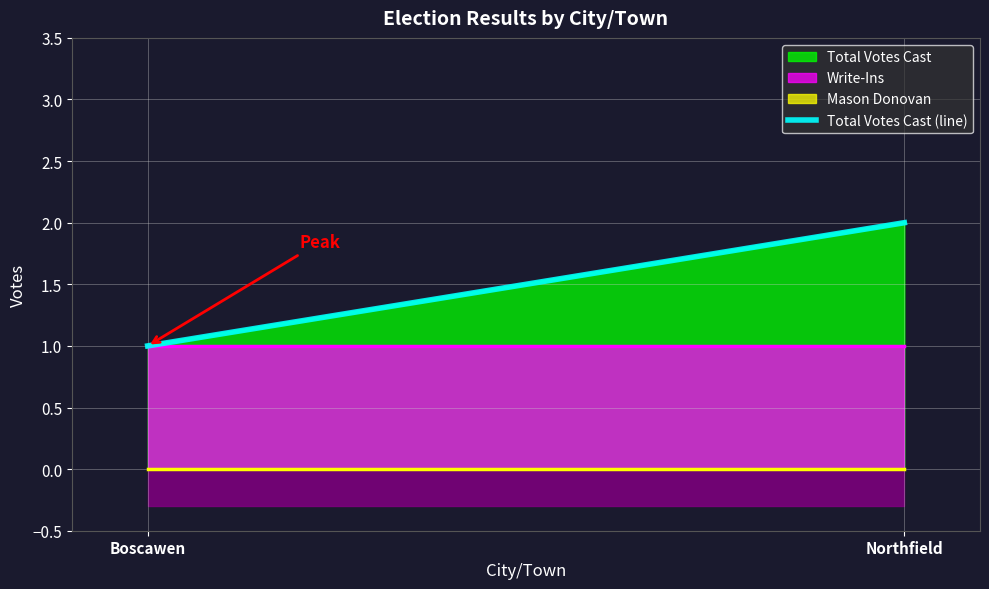

What is the label of the 2nd point from the left?

Northfield